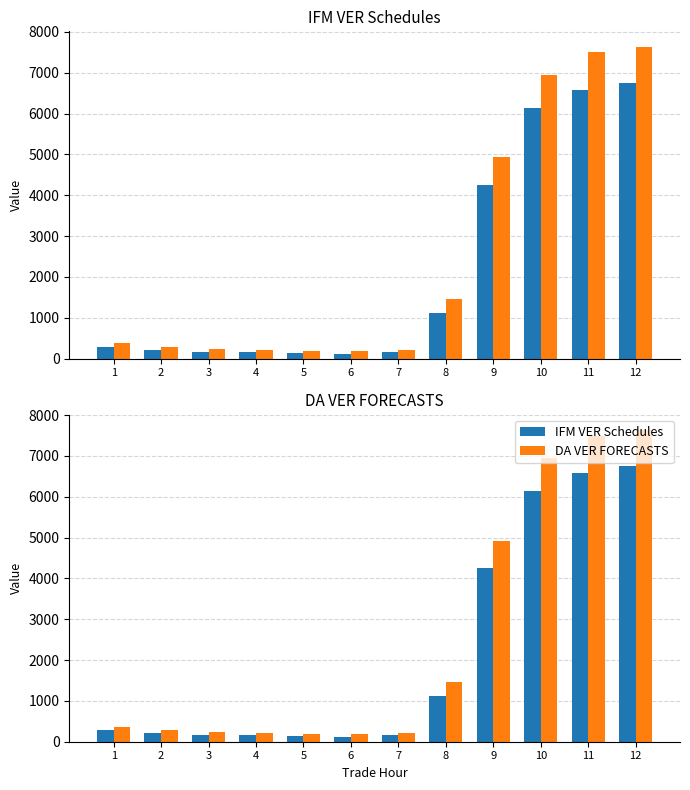

At which label does IFM VER Schedules reach its minimum?

6